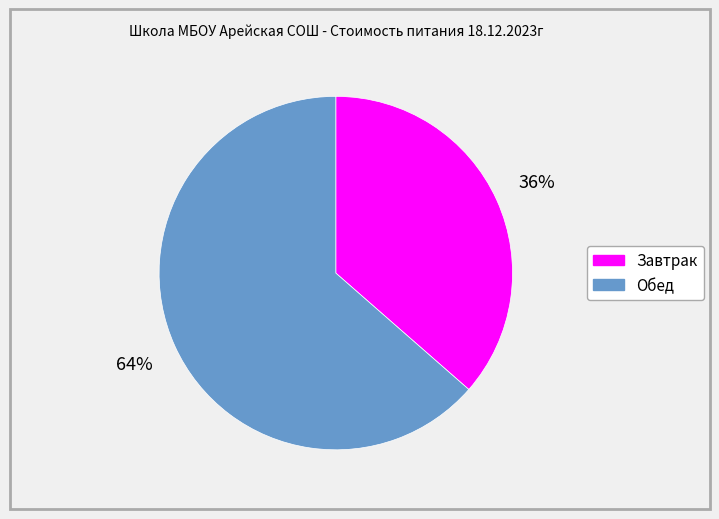

To the nearest percent, what is the average slice percentage?

50%